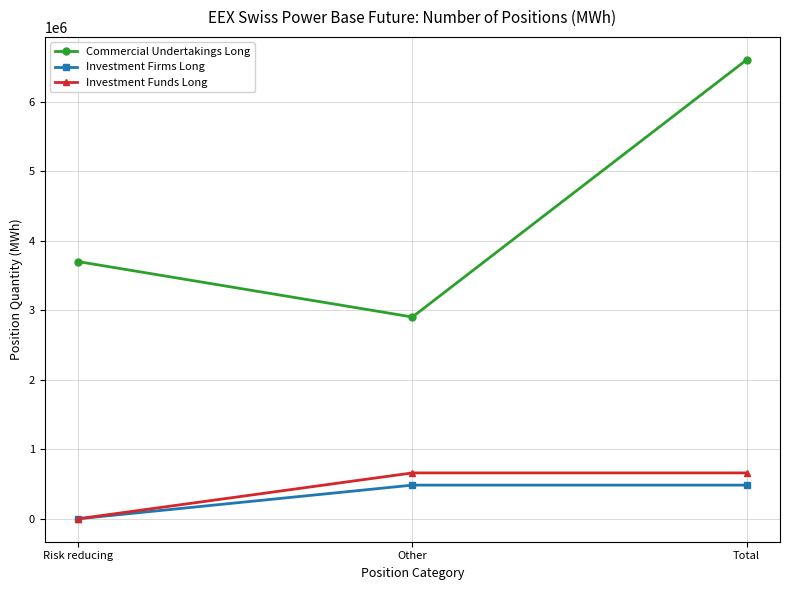

Which series has the widest spread of values?

Commercial Undertakings Long